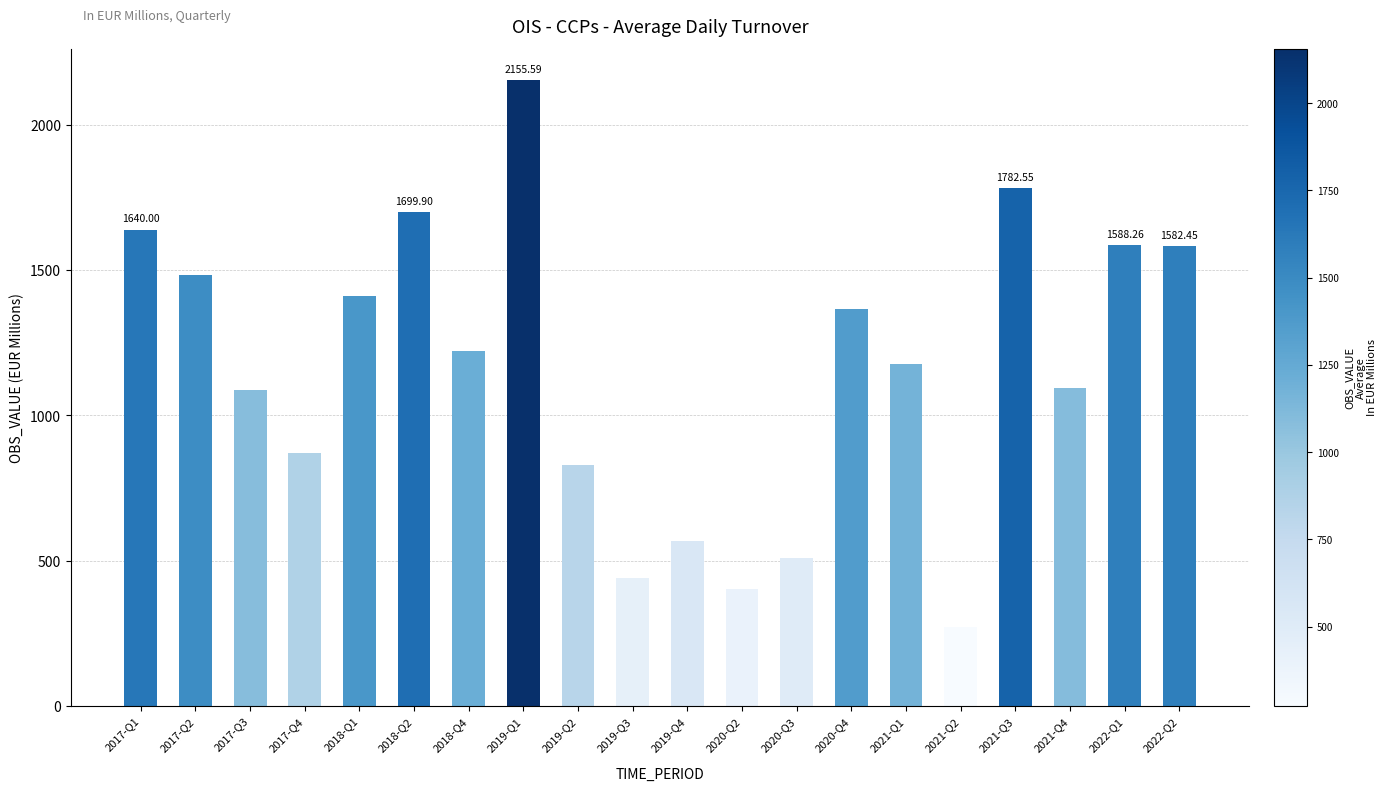

The chart shows a value of 1086.2 at 2017-Q3. True or false?

True